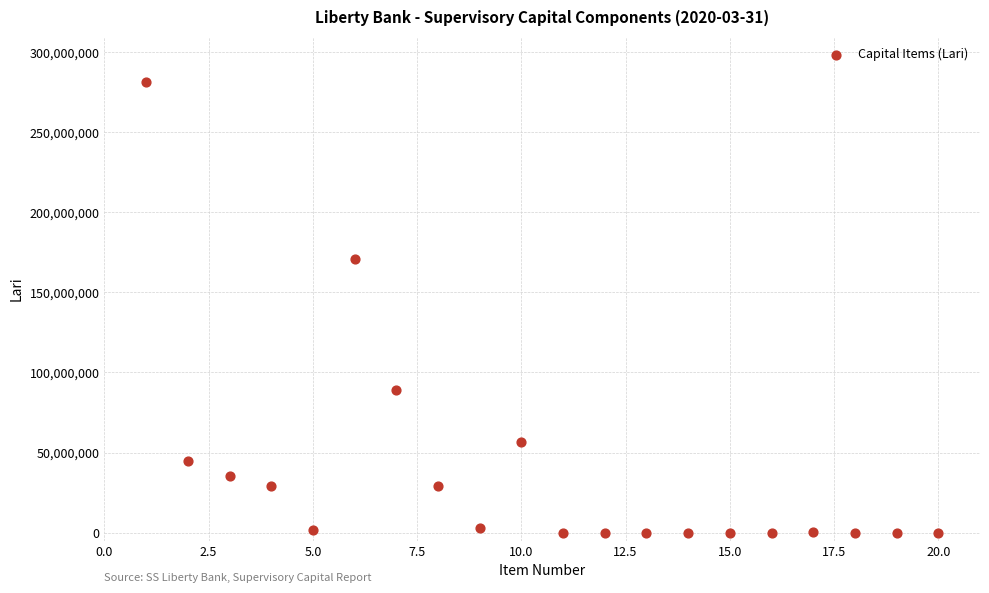

What Y value in the scatter plot is closest to 140797276?

170859814.0